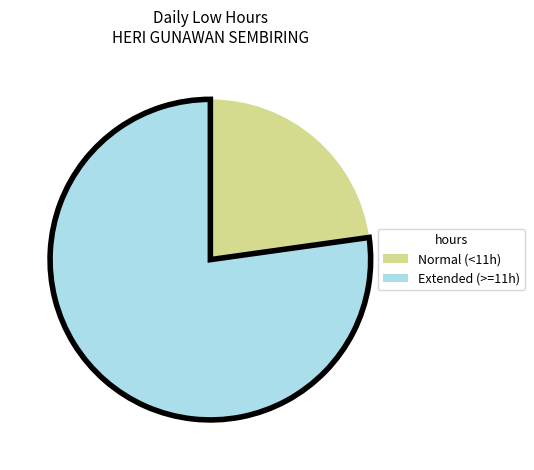

How many slices are in this pie chart?

2